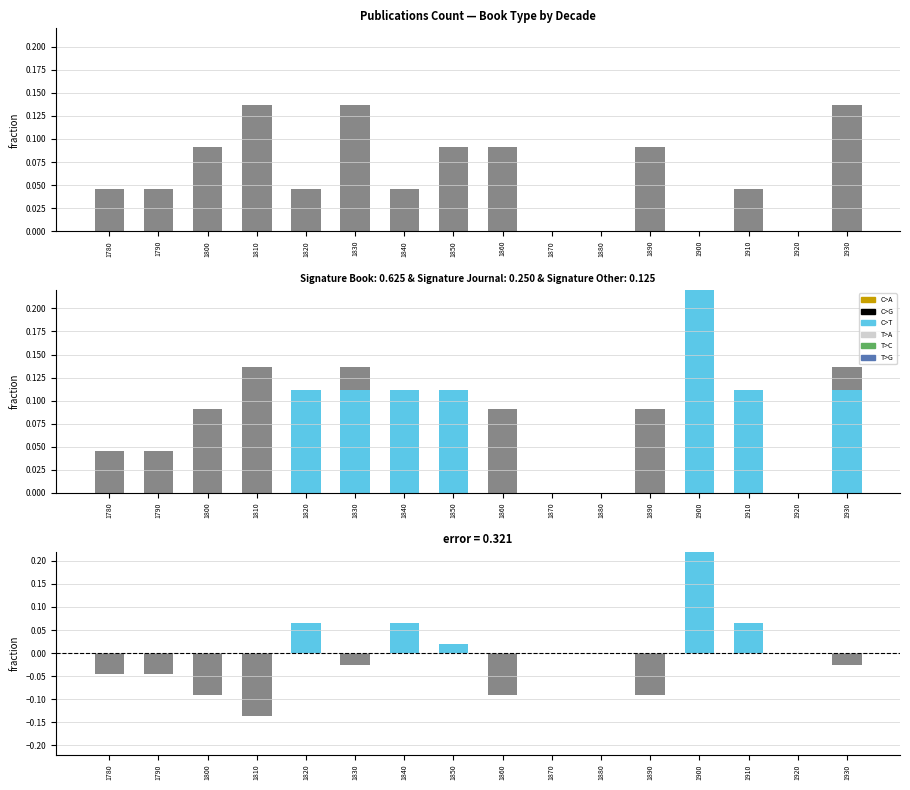

Is the value of Journal at 1780 greater than the value of Book at 1870?

No